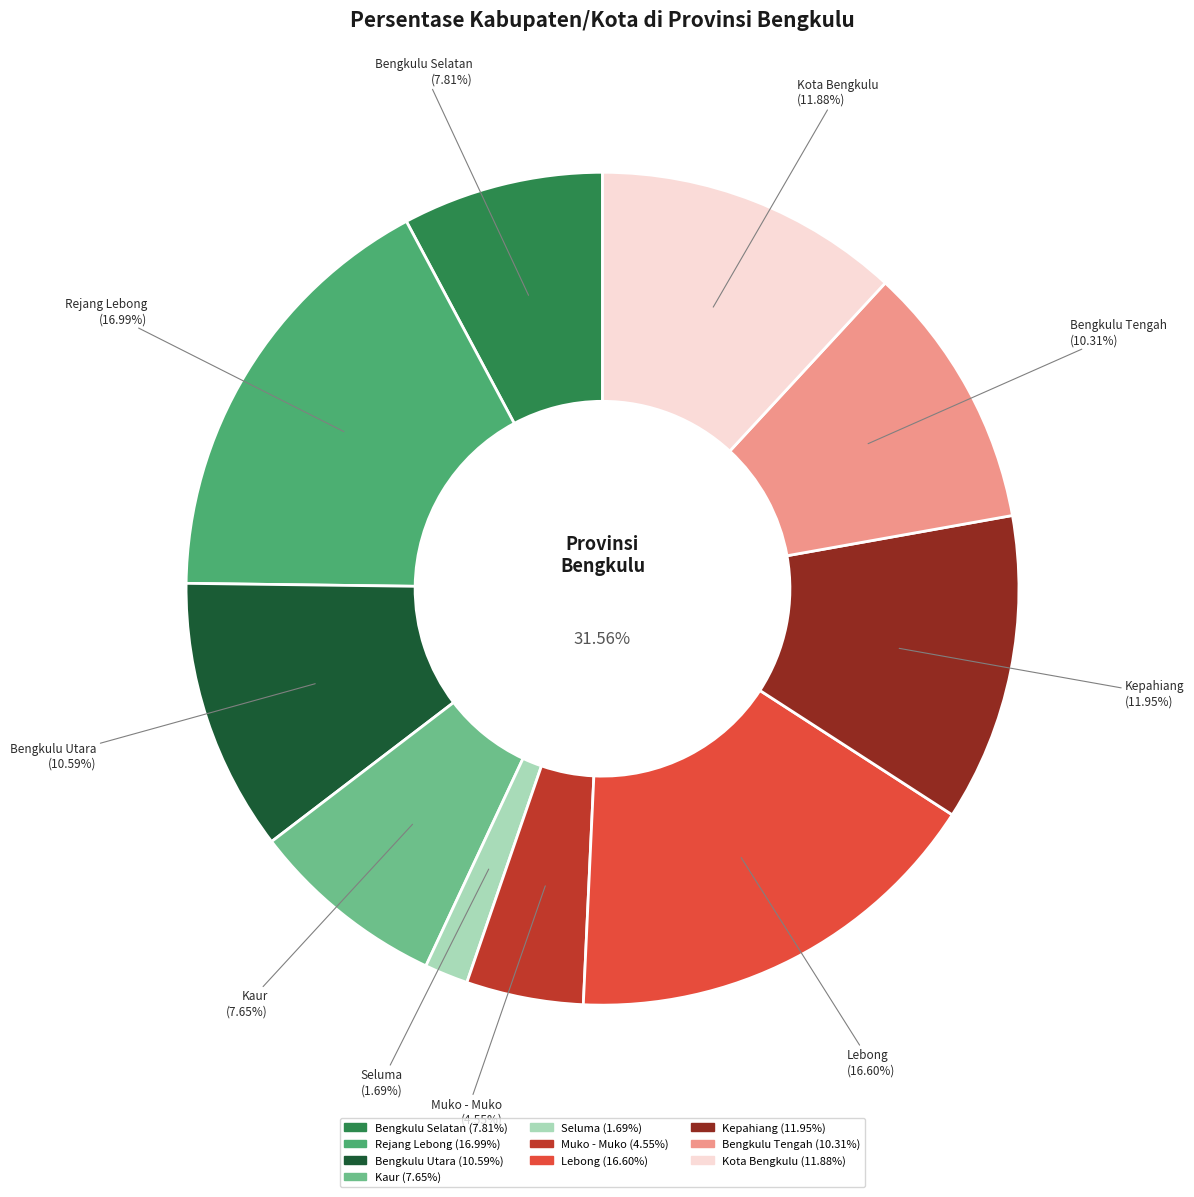

Count the number of slices in the pie.

10